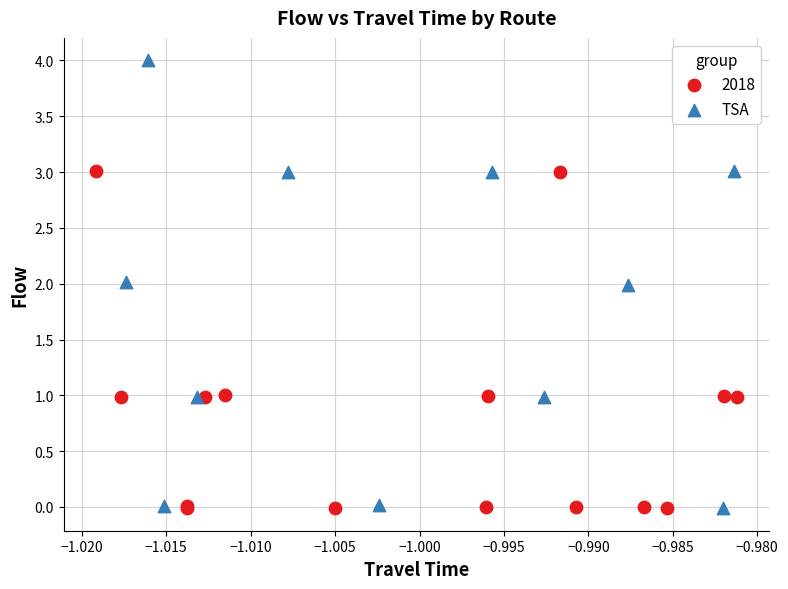

Which series contains the highest Y value?

TSA